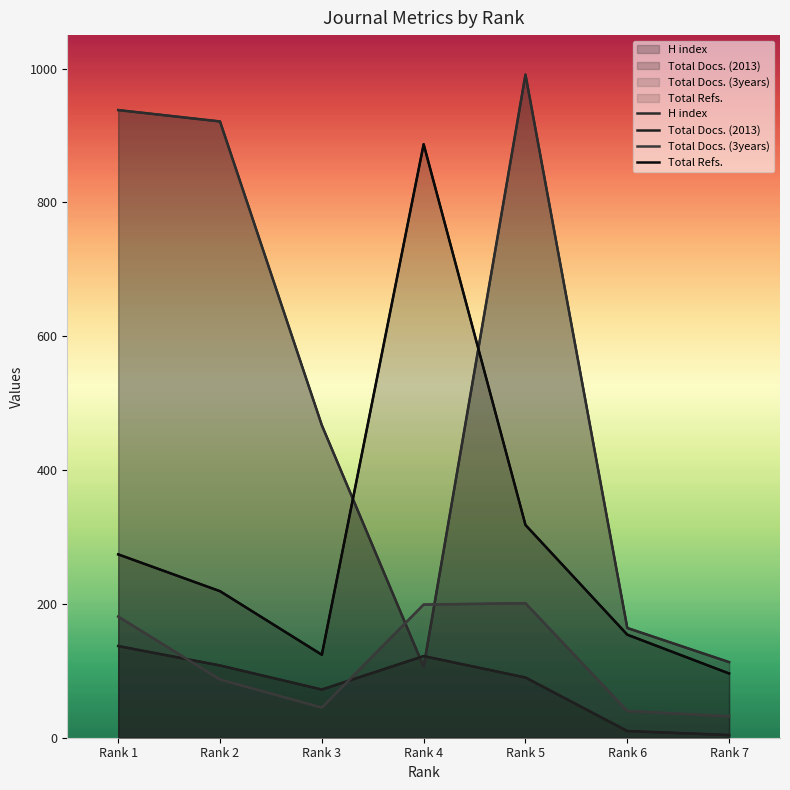

Reading left to right, what are all the values shown in this chart?

H index: Rank 1=938	Rank 2=921	Rank 3=467	Rank 4=106	Rank 5=991	Rank 6=164	Rank 7=113
Total Docs. (2013): Rank 1=137	Rank 2=108	Rank 3=72	Rank 4=122	Rank 5=90	Rank 6=10	Rank 7=4
Total Docs. (3years): Rank 1=181	Rank 2=87	Rank 3=45	Rank 4=199	Rank 5=201	Rank 6=40	Rank 7=32
Total Refs.: Rank 1=274	Rank 2=219	Rank 3=124	Rank 4=887	Rank 5=318	Rank 6=154	Rank 7=96